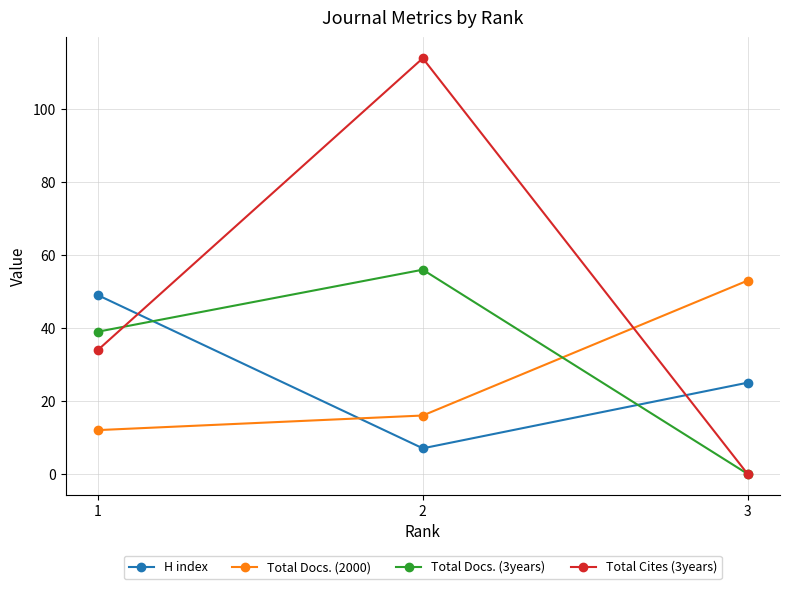

What are all the series names shown in the legend?

H index, Total Docs. (2000), Total Docs. (3years), Total Cites (3years)